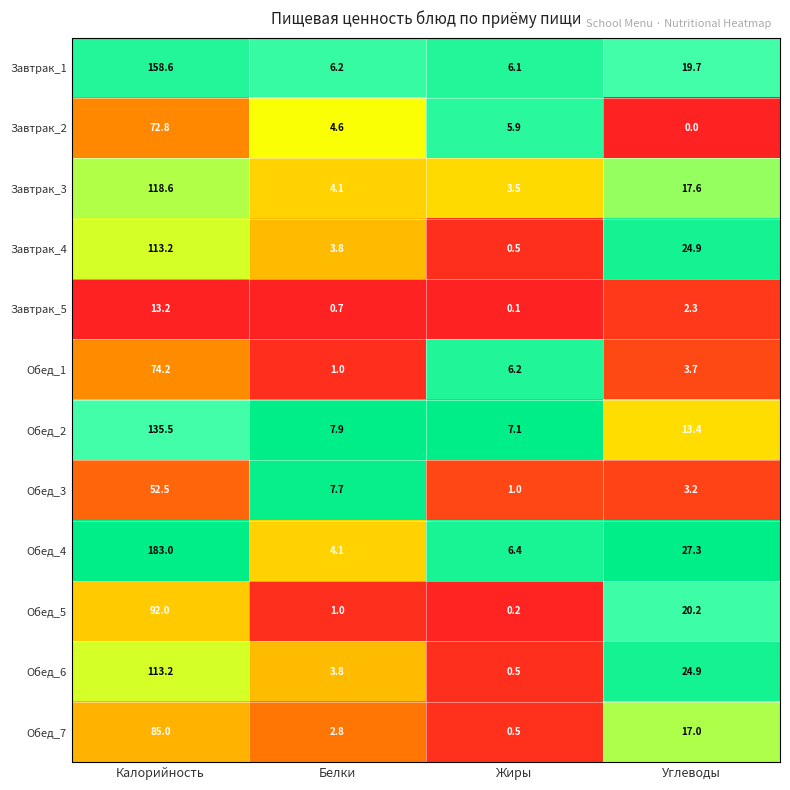

What is the difference between the Обед_3 values at Белки and Жиры?

6.7